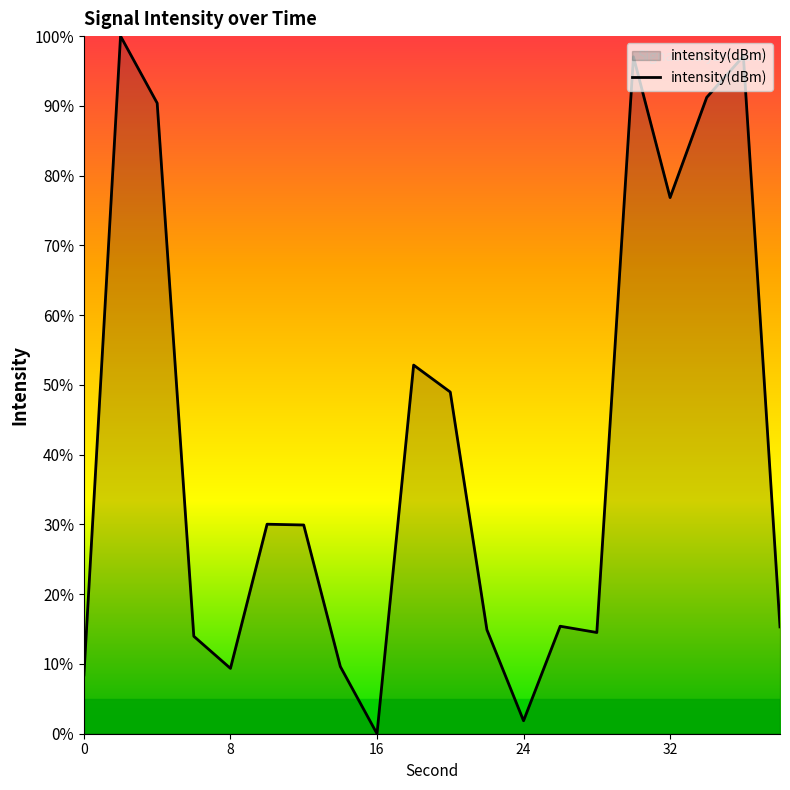

How many positive values are there?

19